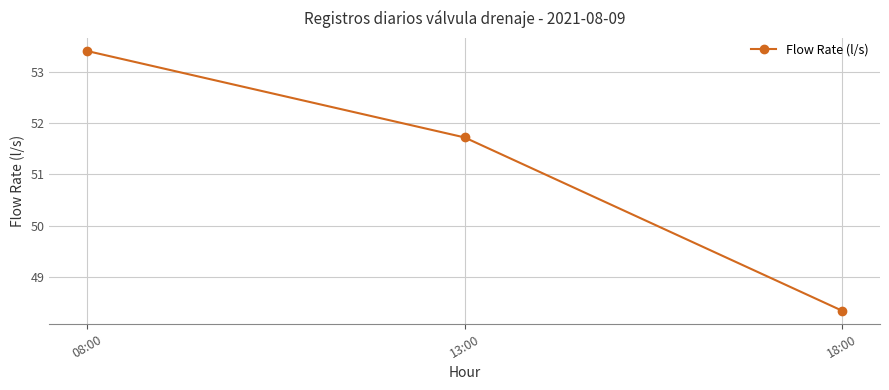

Which category has the lowest value across all series?

18:00